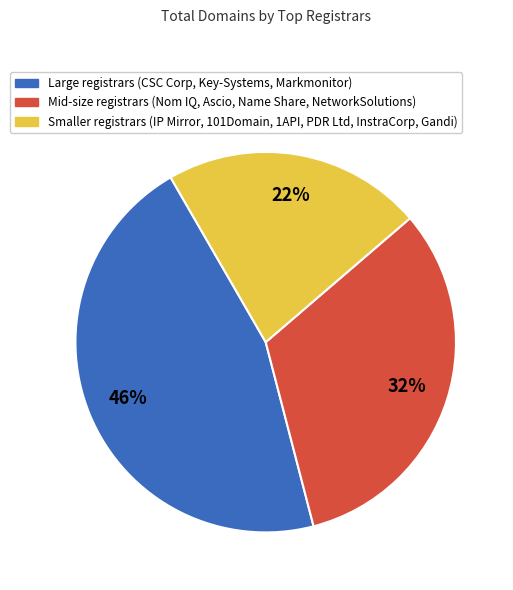

Is the sum of Large registrars (CSC Corp, Key-Systems, Markmonitor) and Mid-size registrars (Nom IQ, Ascio, Name Share, NetworkSolutions) greater than half?

Yes